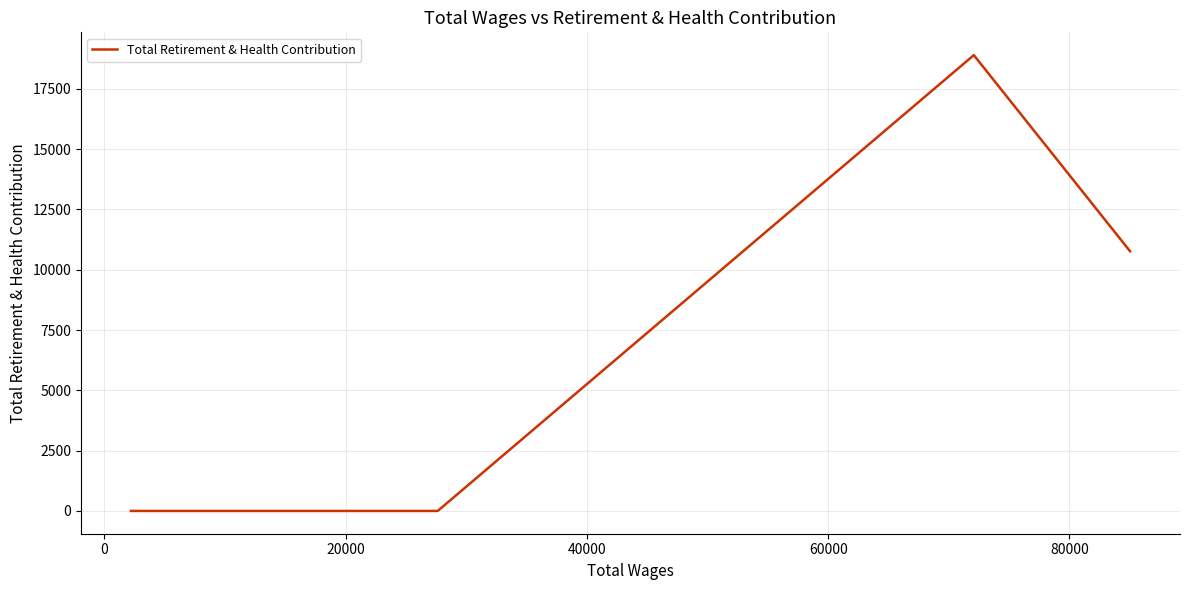

What is the sum of all values?

29663